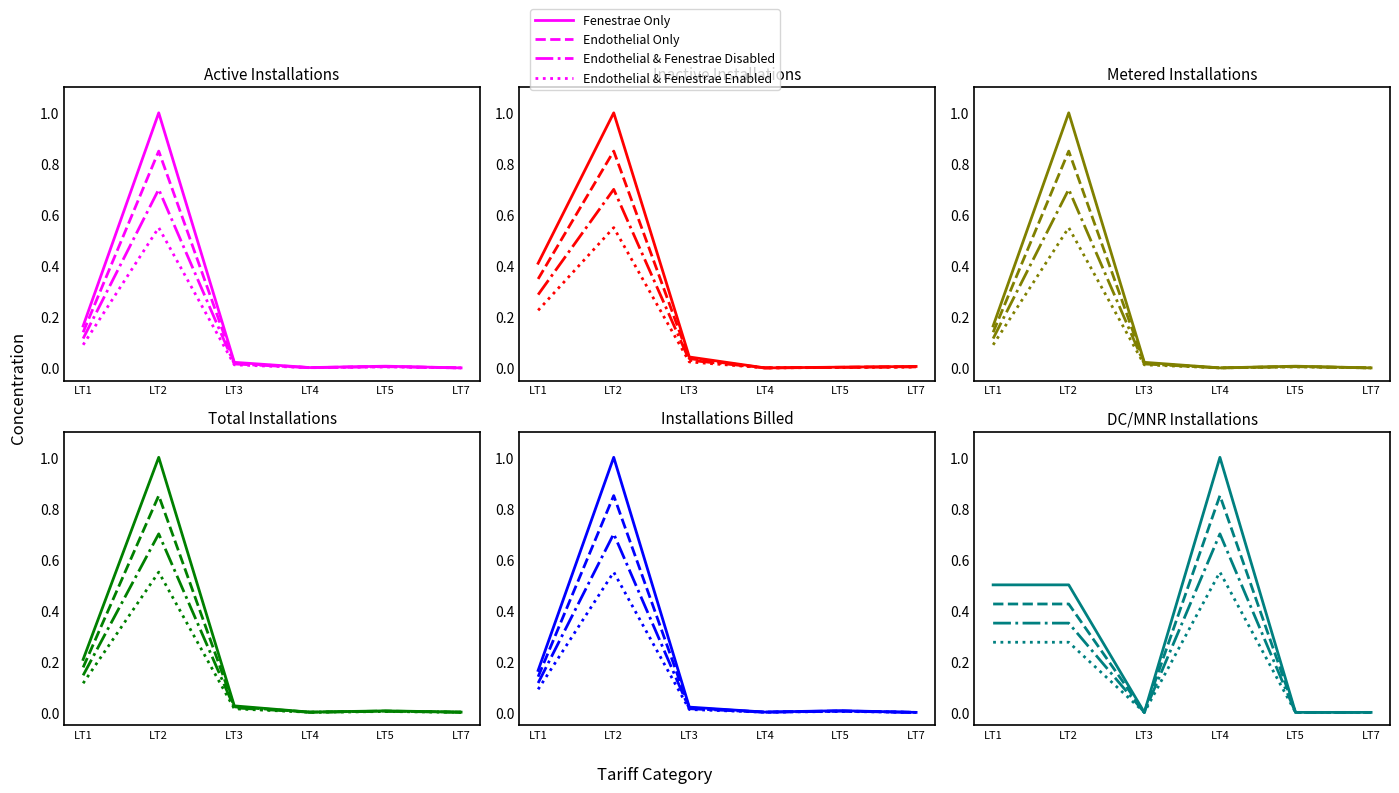

What is the difference between the Endothelial & Fenestrae Disabled values at LT5 and LT2?

0.3